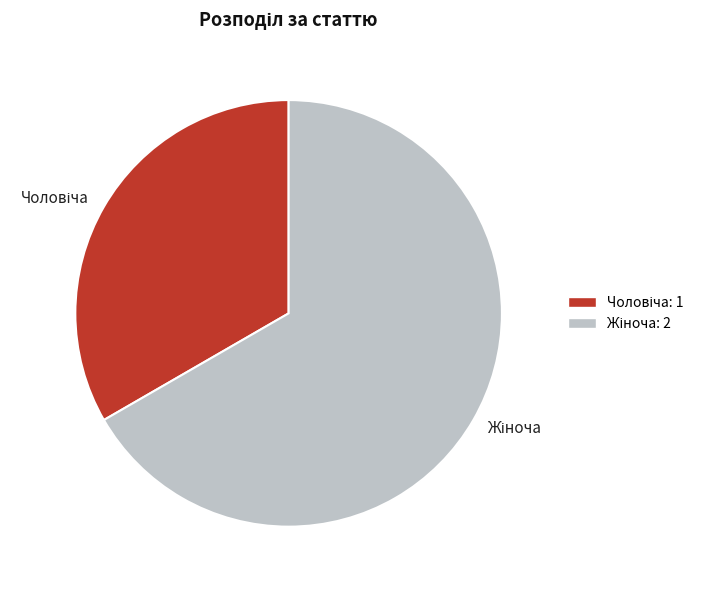

Is there a majority slice in this chart?

Yes